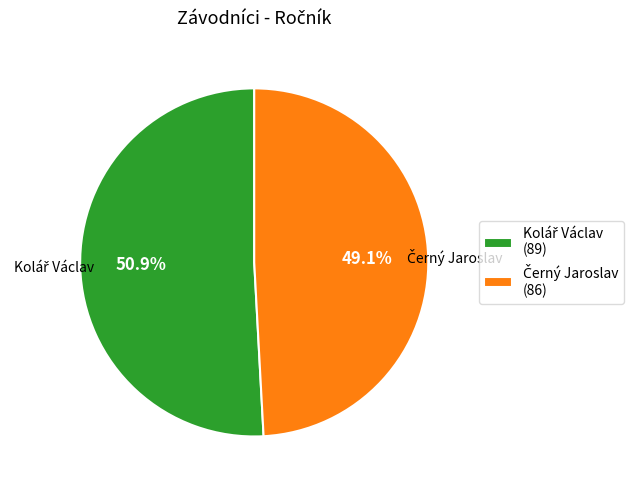

Is there a majority slice in this chart?

Yes